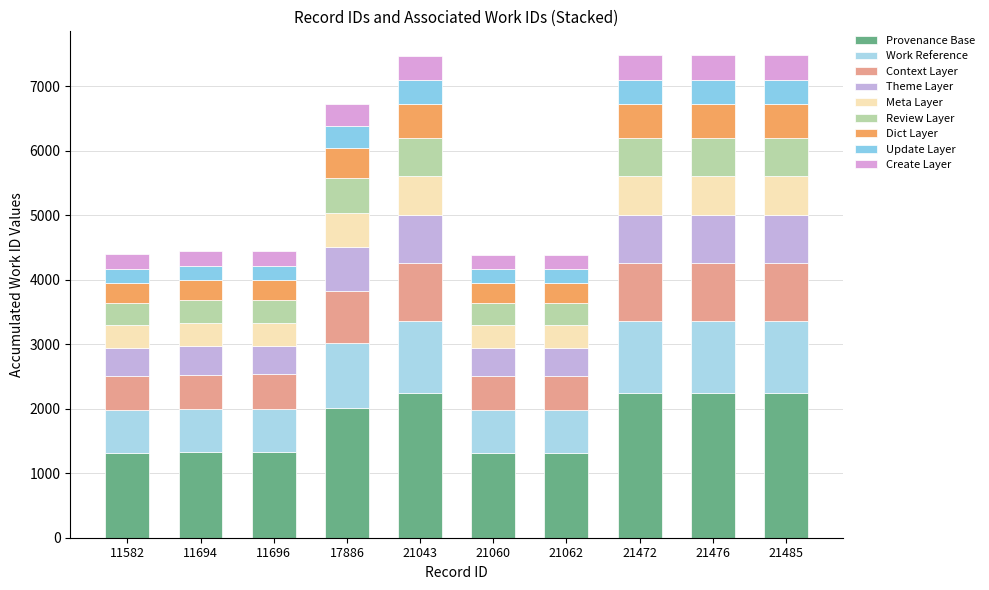

Between 21062 and 21043, which is larger?

21043